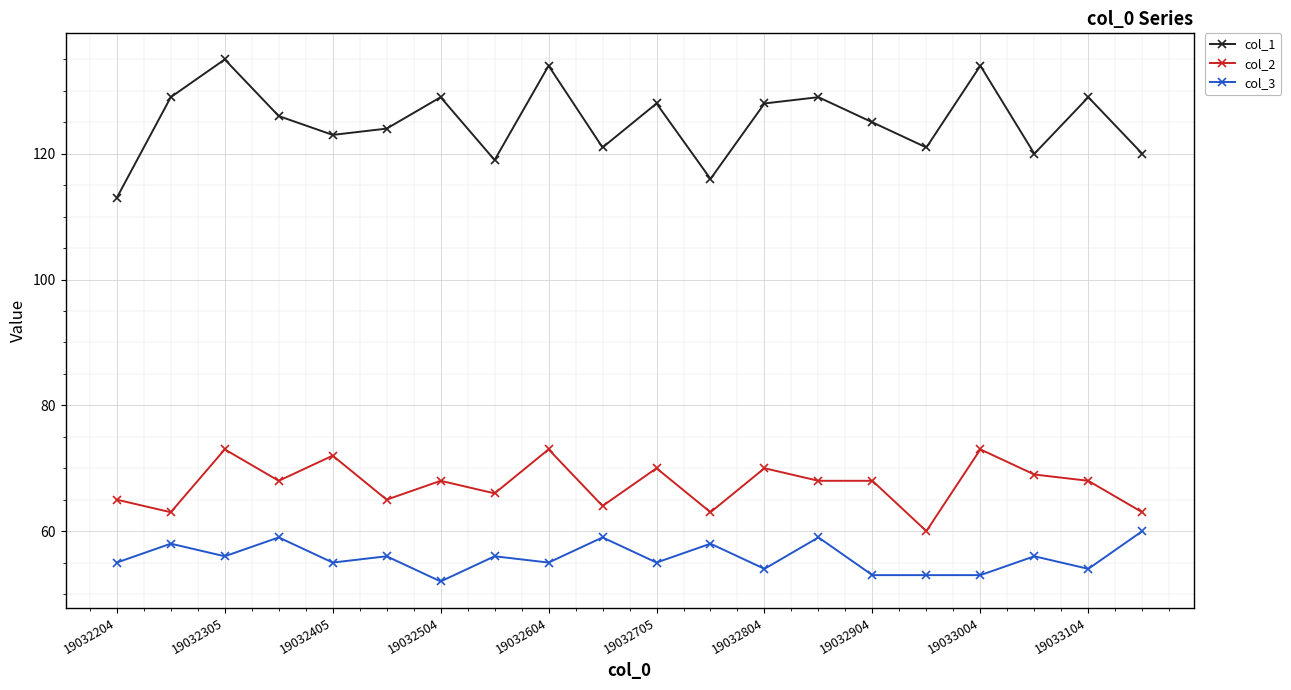

Which series has the largest total across all categories?

col_1